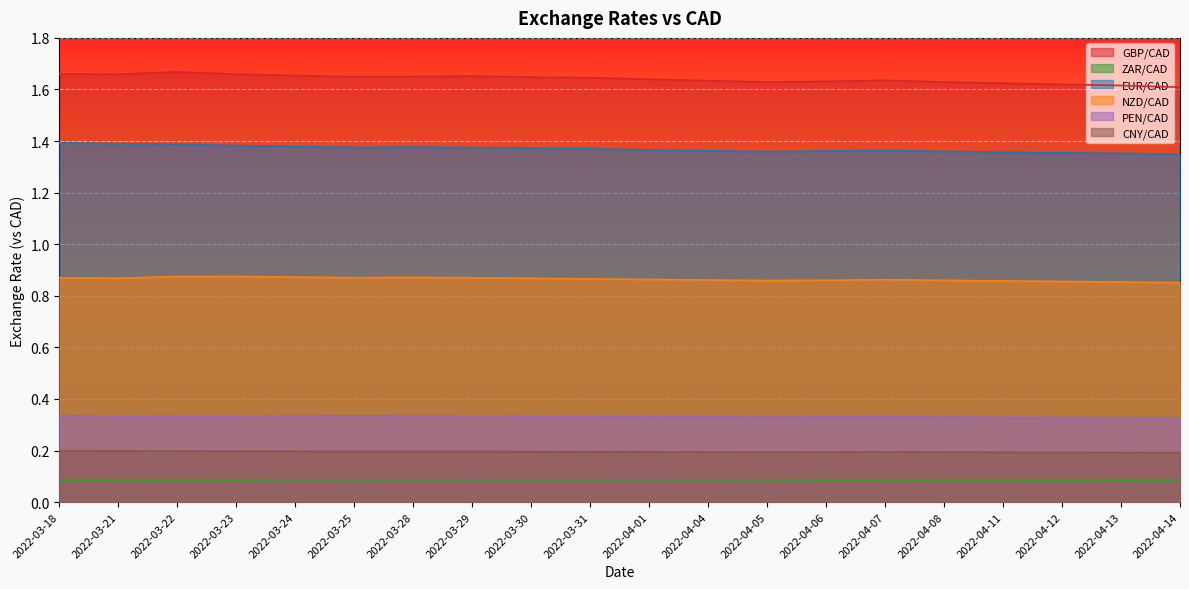

Rank the series at 2022-03-21 from lowest to highest value.

ZAR/CAD, CNY/CAD, PEN/CAD, NZD/CAD, EUR/CAD, GBP/CAD